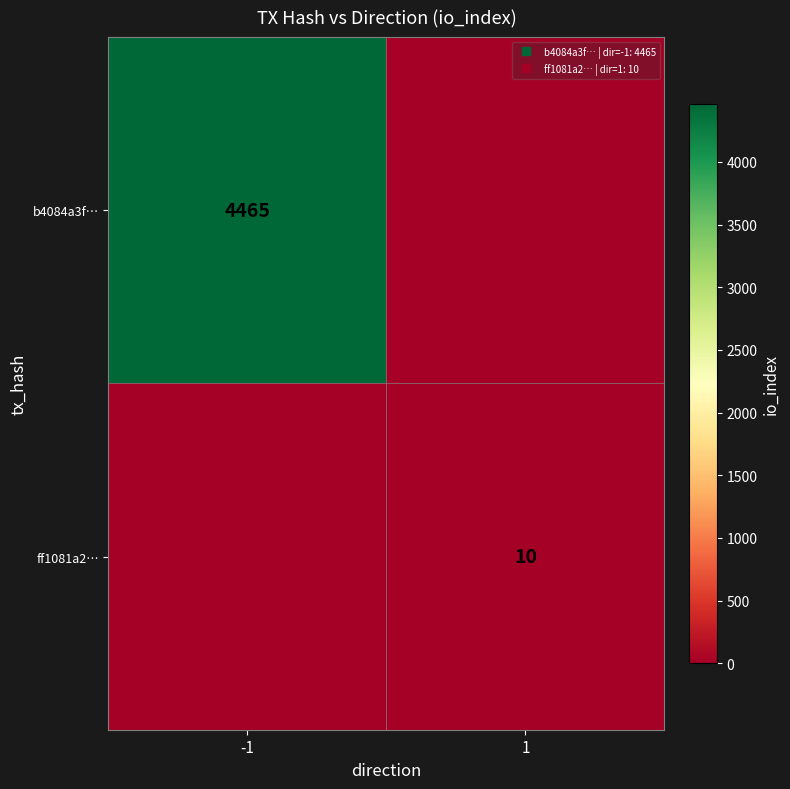

Where is ff1081a2… nearest to the value 5?

-1